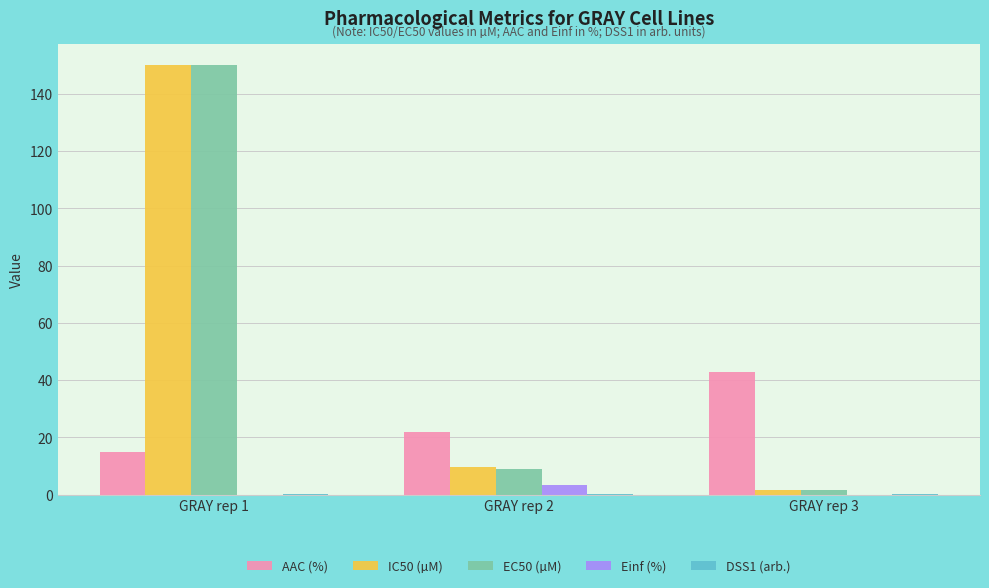

At which category does the chart reach its peak across all series?

GRAY rep 1